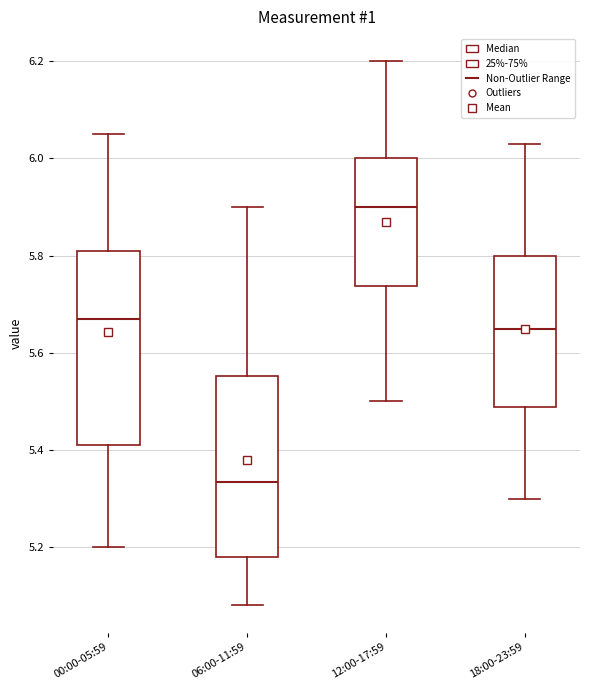

Where does the upper whisker of the box for 18:00-23:59 end on the y-axis? The values are not printed on the chart, so give them approximately, as read against the axis.

6.04